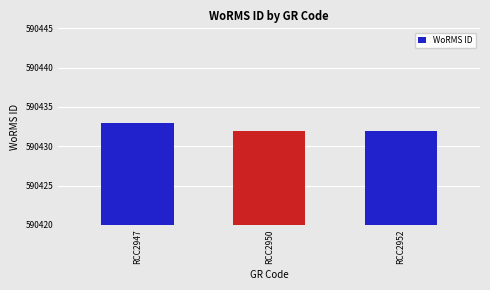

What is the difference between the values at RCC2950 and RCC2947?

1